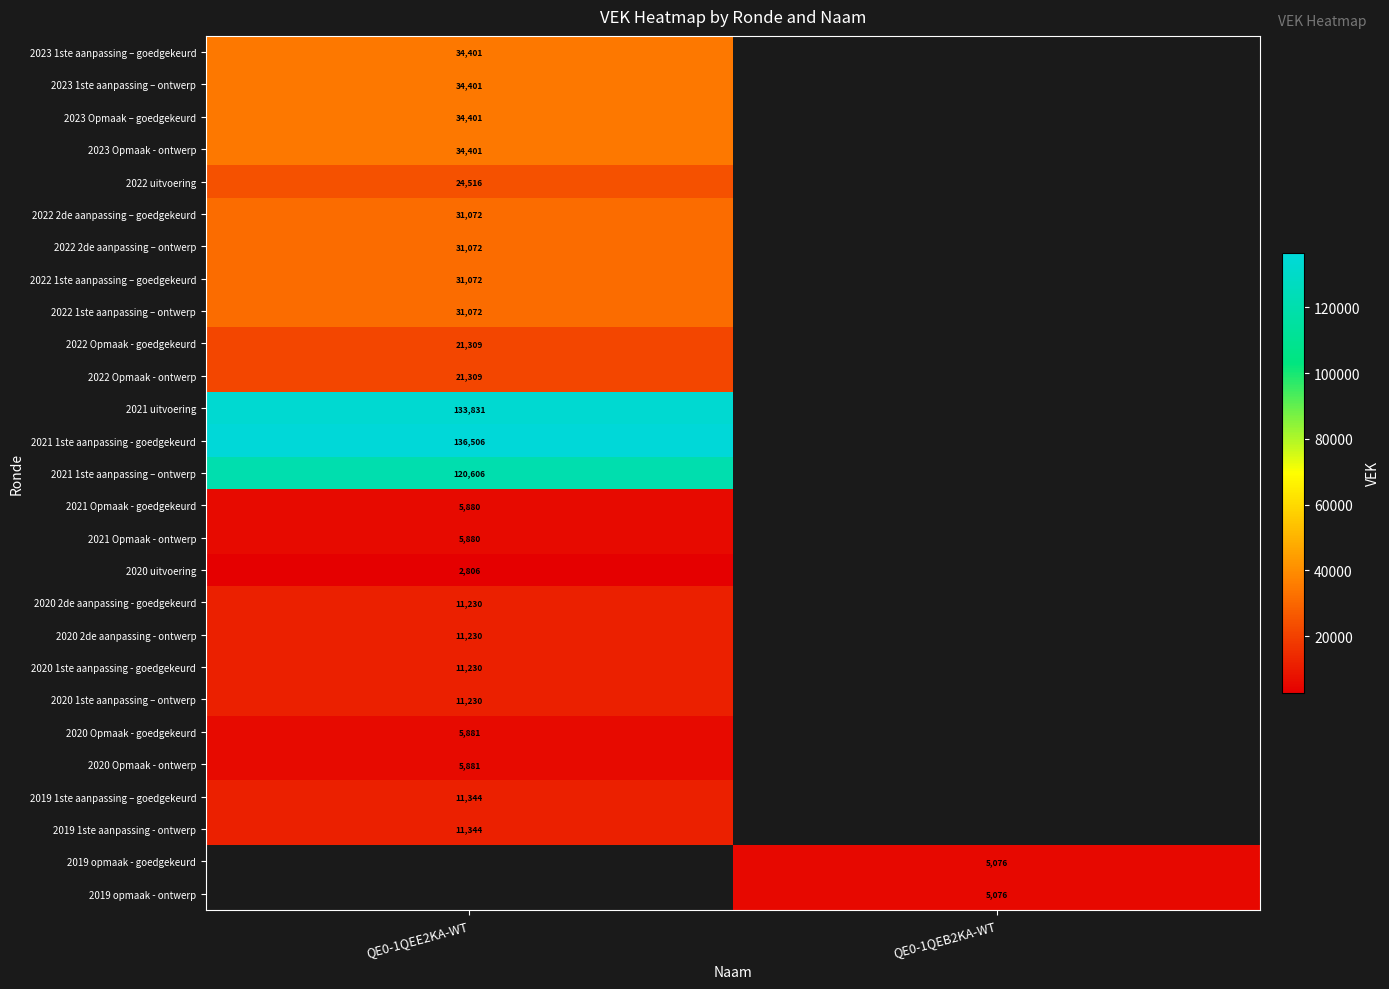

What is the minimum value shown in the chart?

2806.0